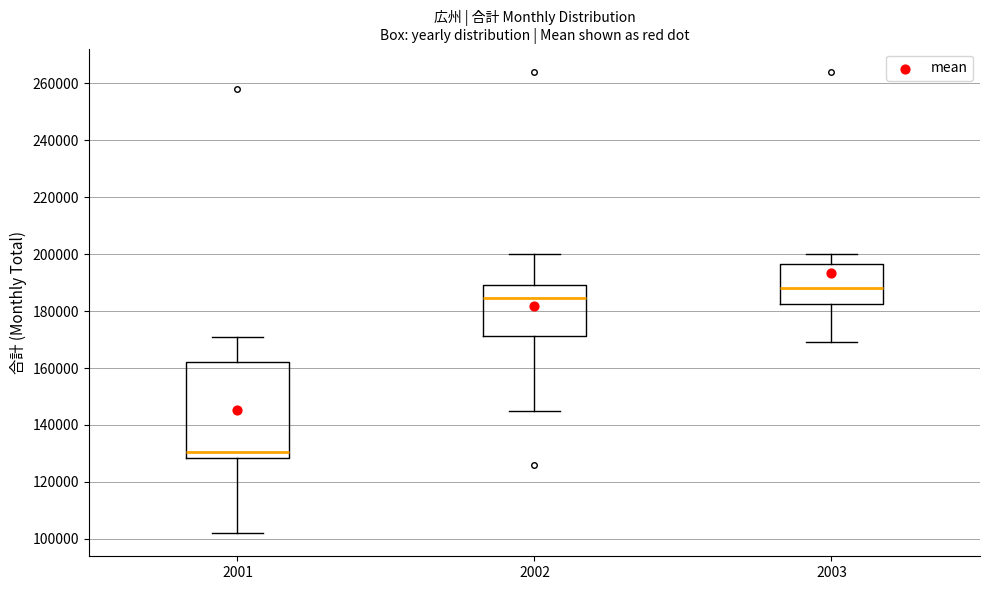

Where is the lower edge of the box at x = 2003 on the y-axis? The values are not printed on the chart, so give them approximately, as read against the axis.

182000